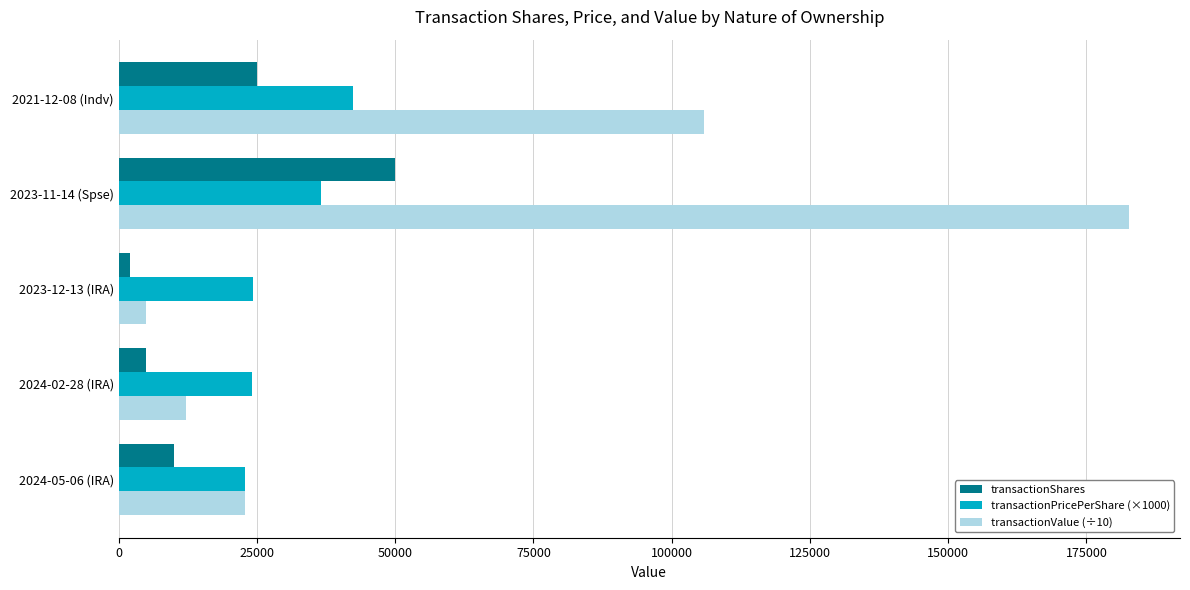

The value of transactionPricePerShare (×1000) at 2024-05-06 (IRA) is 22777.6. True or false?

True